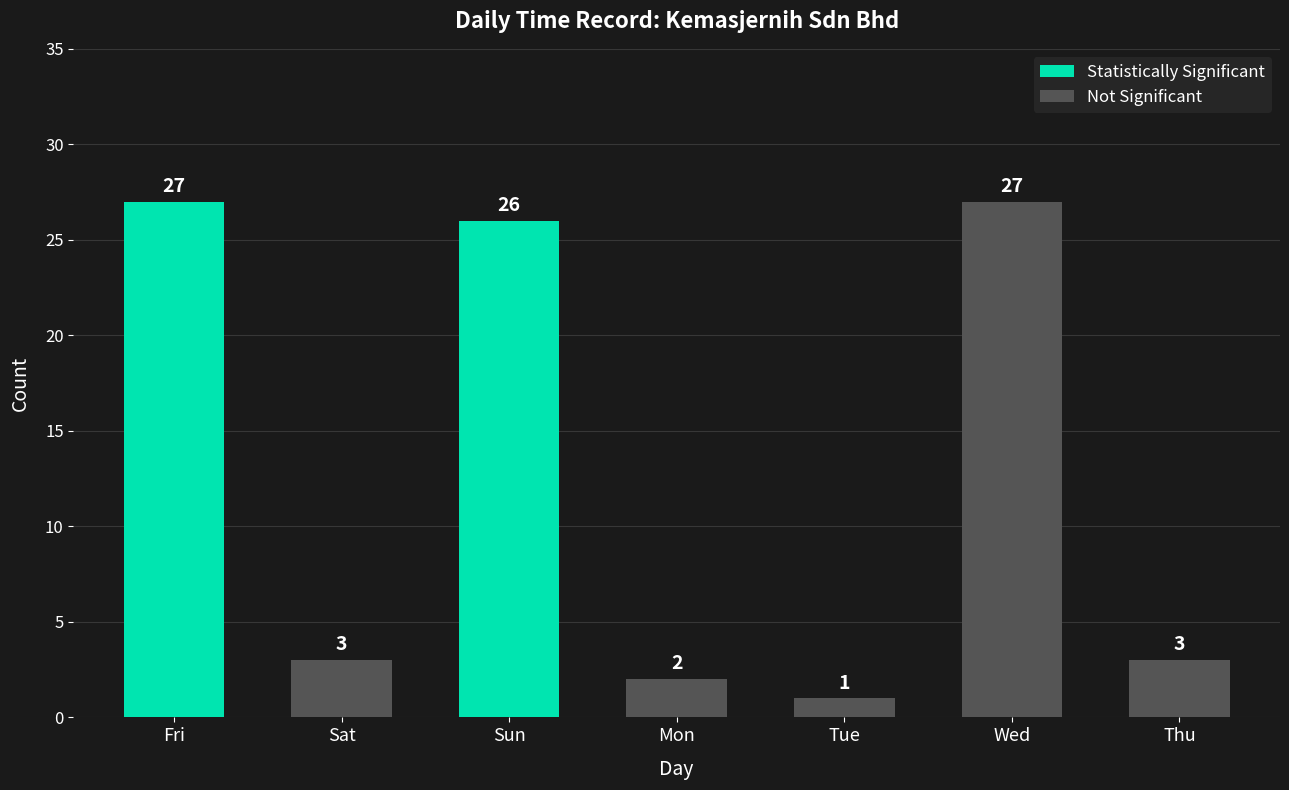

Rank the series by their maximum value, from highest to lowest.

Statistically Significant, Not Significant